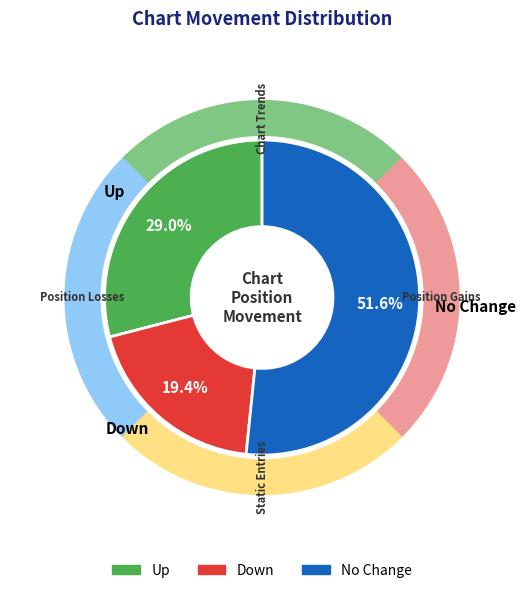

To the nearest percent, what is the difference between the down and - slice percentages?

32%